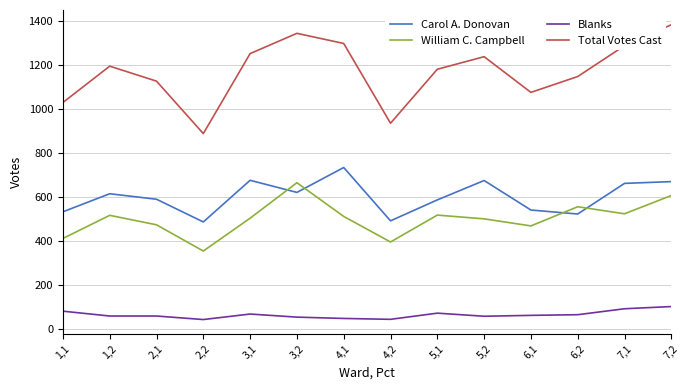

True or false: Blanks has more than 0 interior local peaks.

True